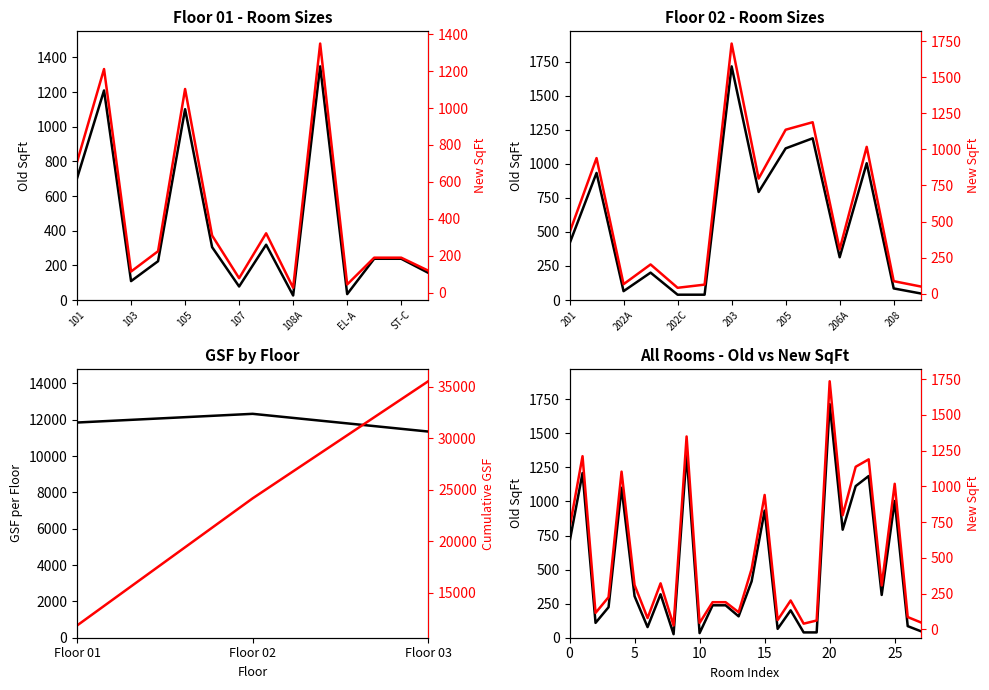

What are all the series names shown in the legend?

Old SqFt, New SqFt